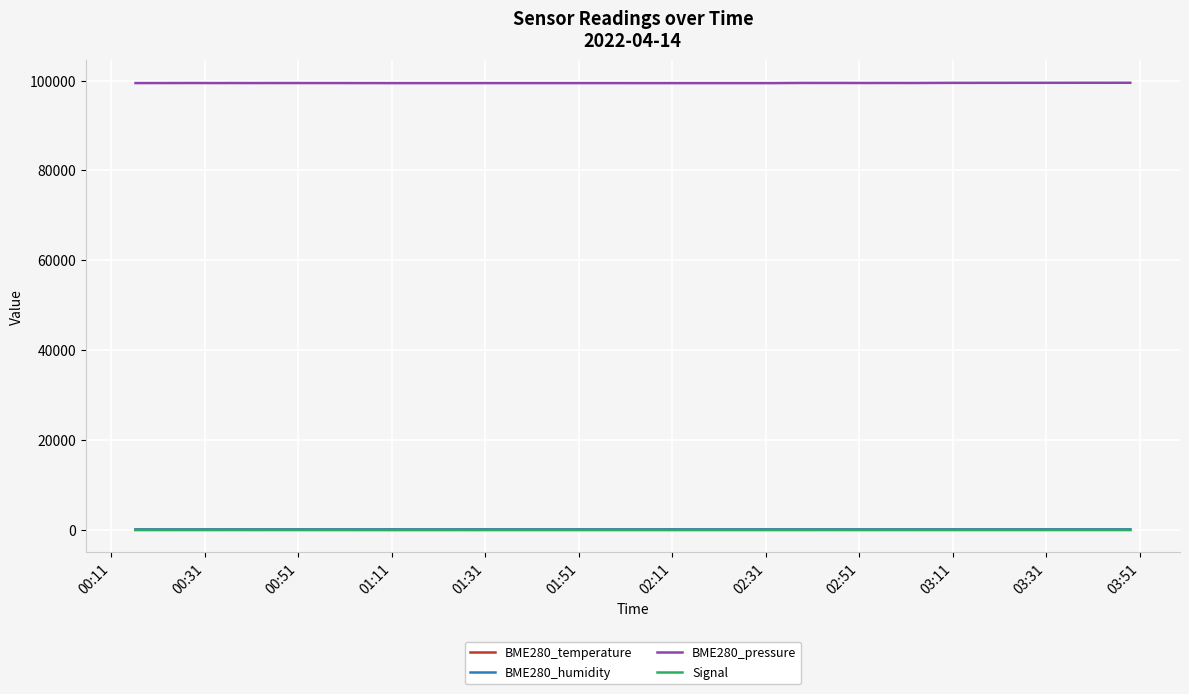

What are all the series names shown in the legend?

BME280_temperature, BME280_humidity, BME280_pressure, Signal